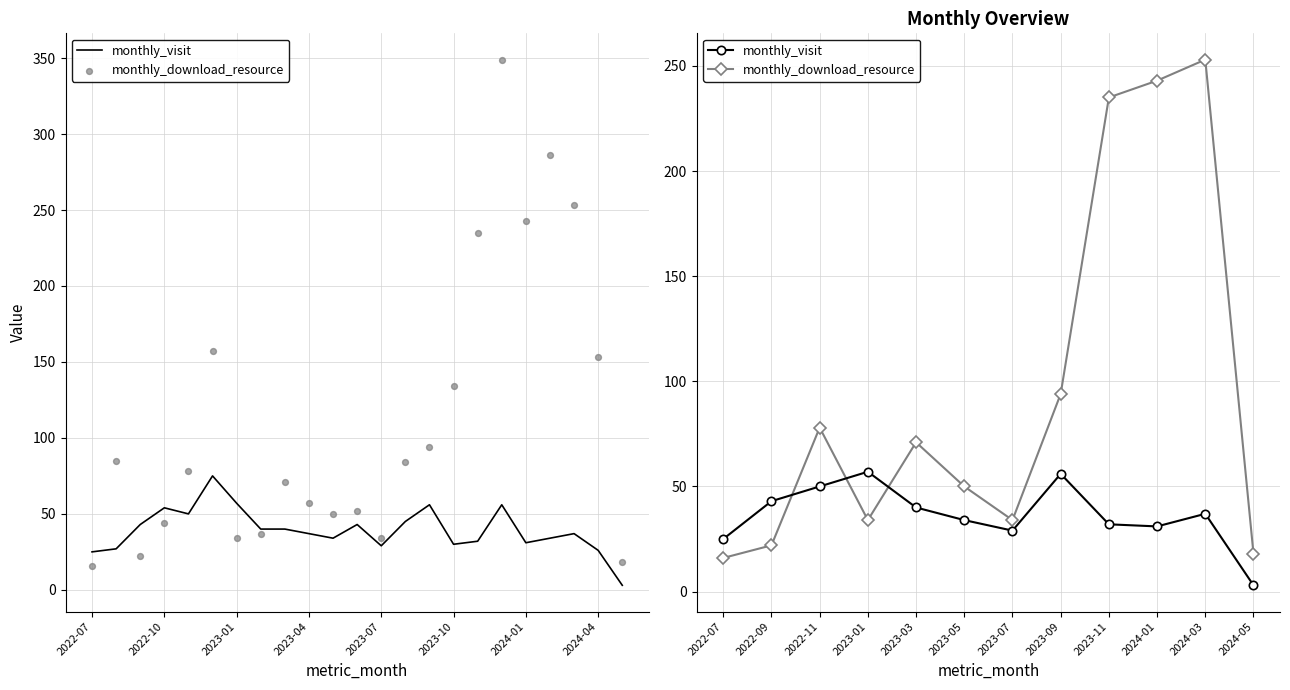

Which series reaches the minimum Y coordinate?

monthly_visit